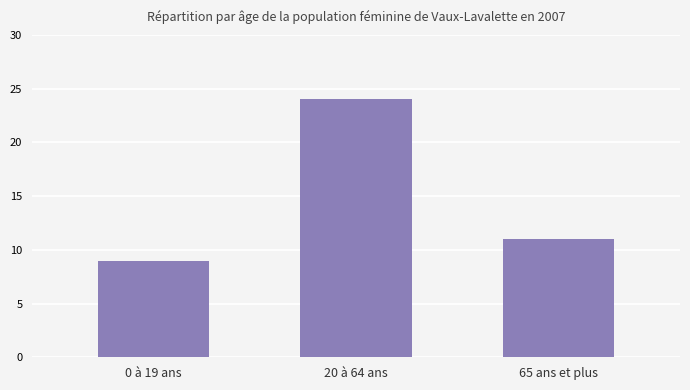

Which category has the highest value across all series?

20 à 64 ans